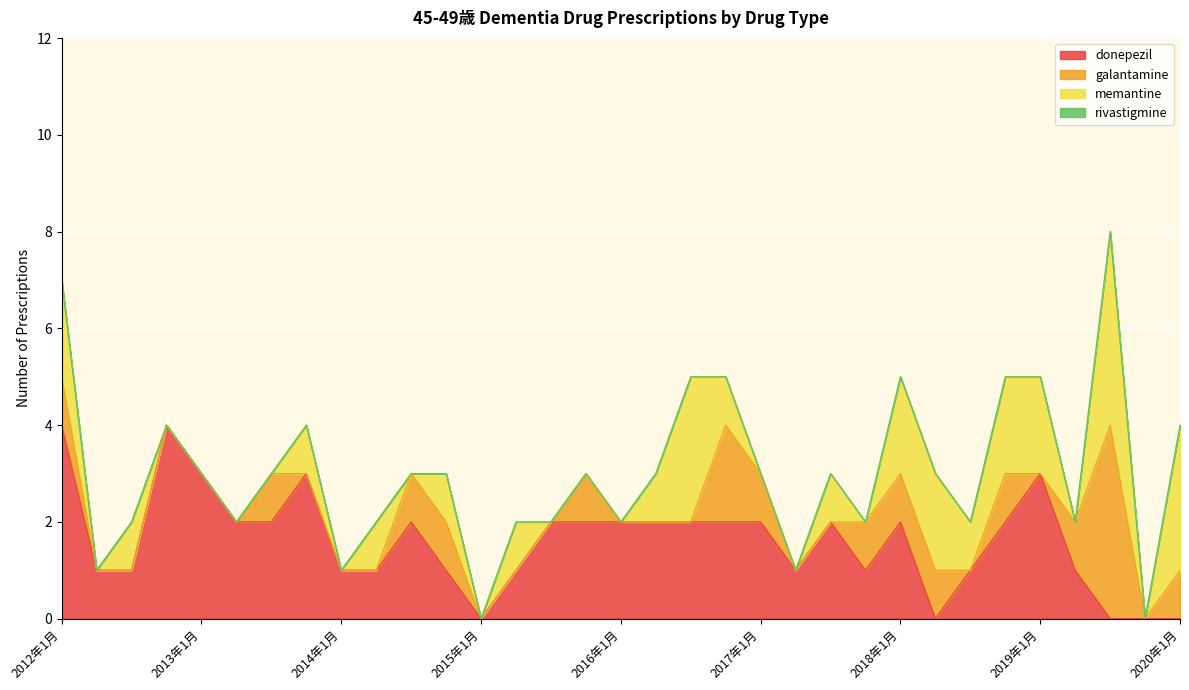

The galantamine series shows -2 at 2016年4月. True or false?

False